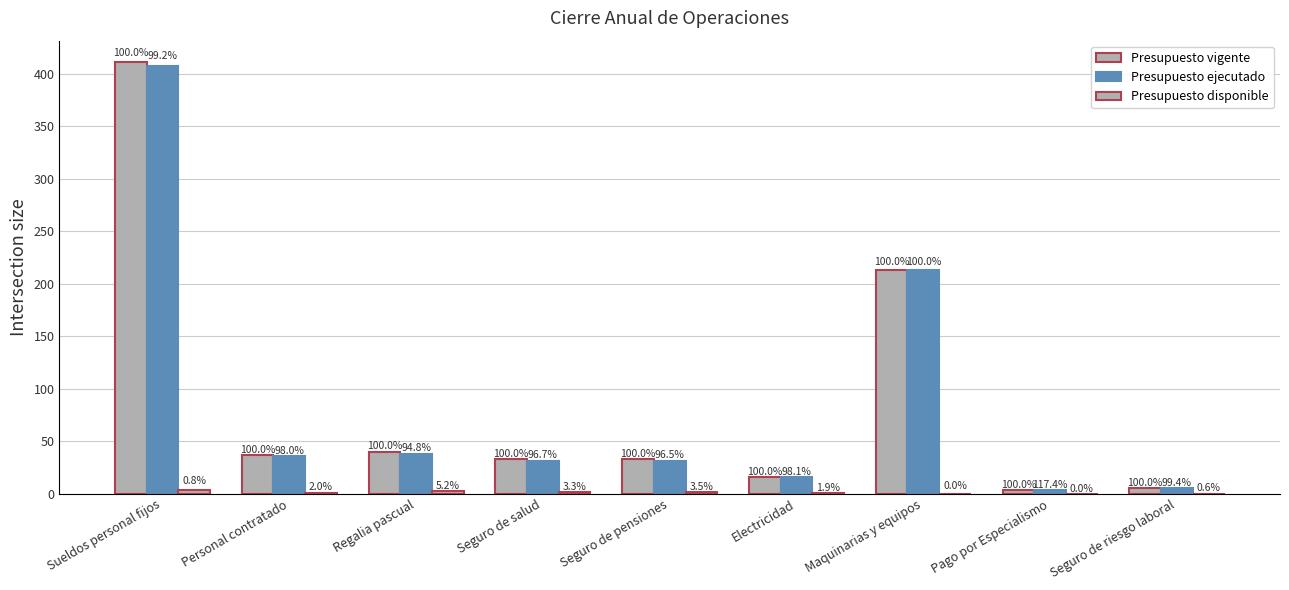

Rank the series by their maximum value, from highest to lowest.

Presupuesto vigente, Presupuesto ejecutado, Presupuesto disponible